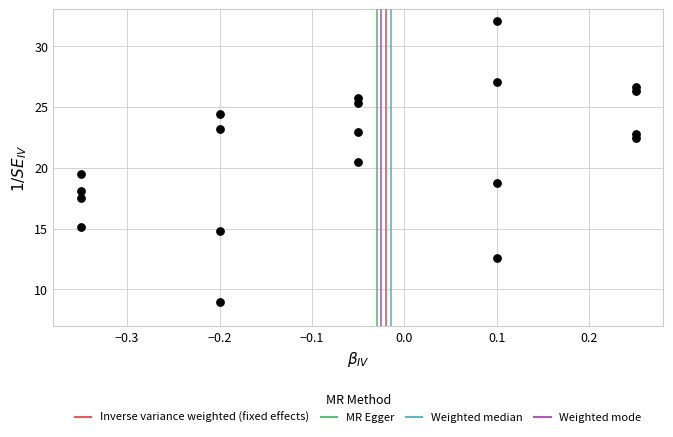

What is the range of X values (max minus min)?

0.6